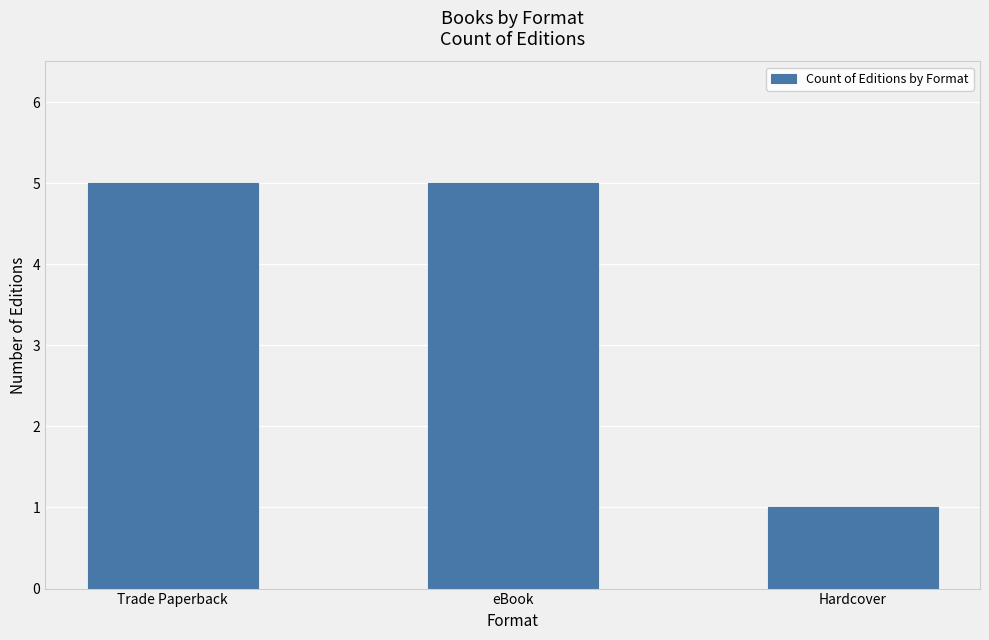

What is the value of the 3rd bar from the left?

1